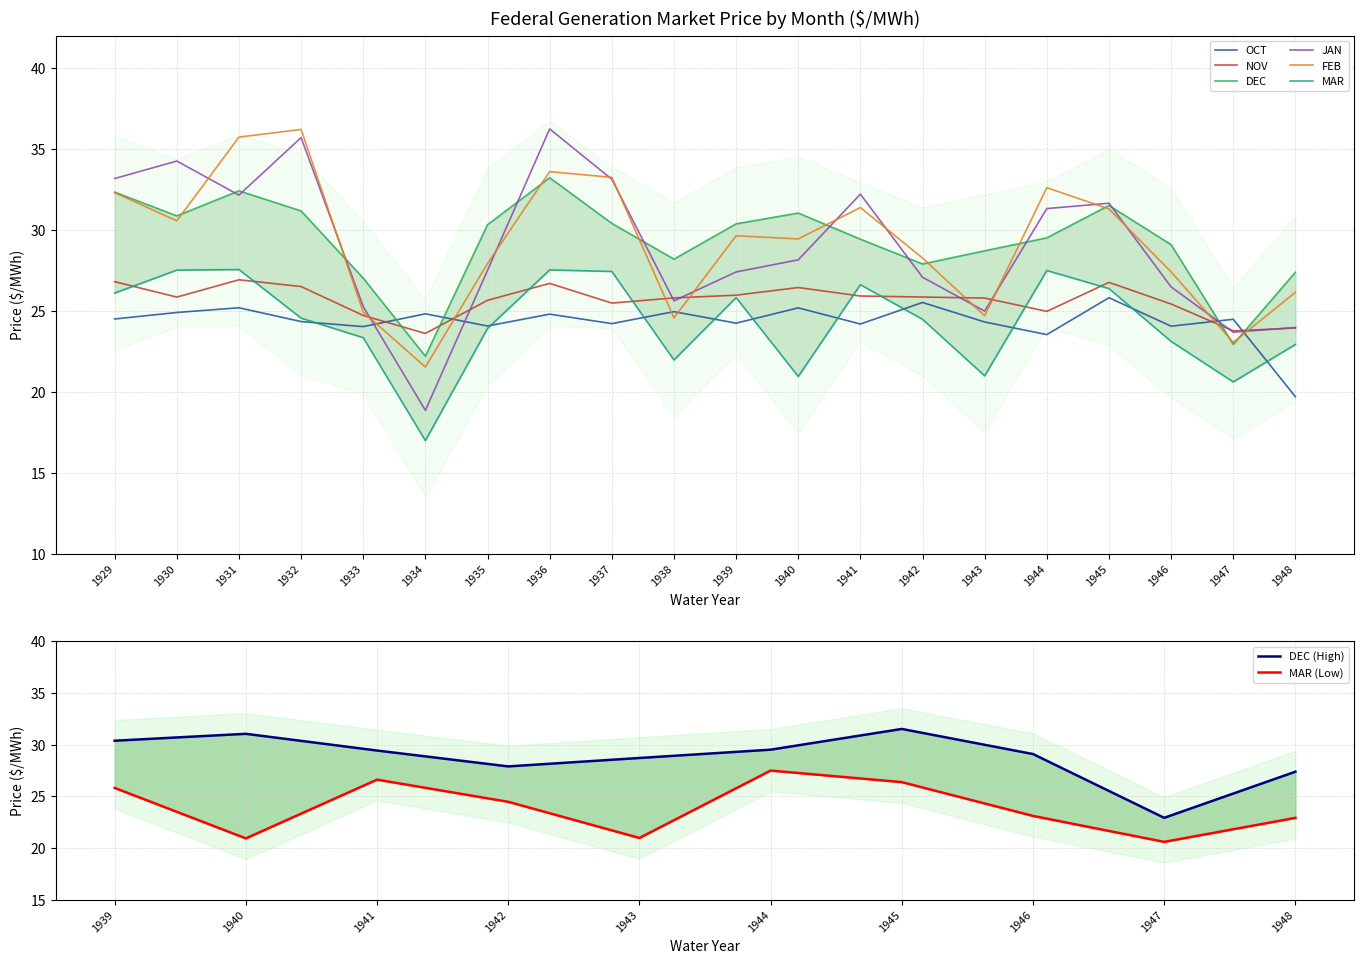

True or false: OCT has a value of 42.0 at 1942.

False